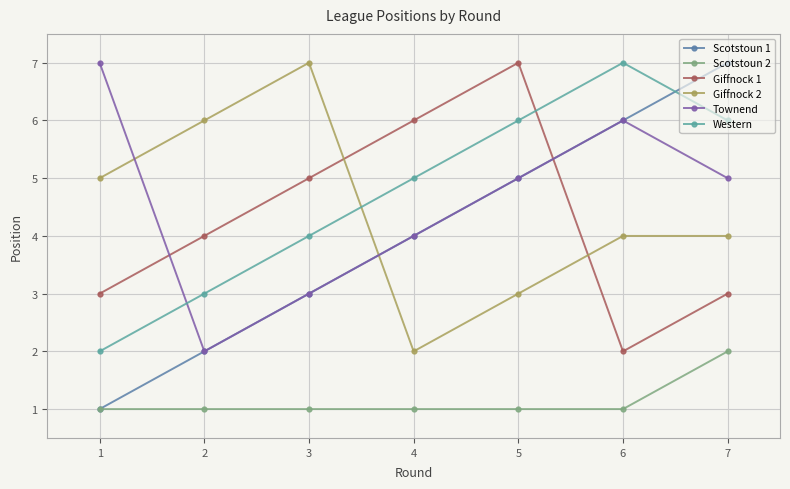

Which series has the largest range (max minus min)?

Scotstoun 1